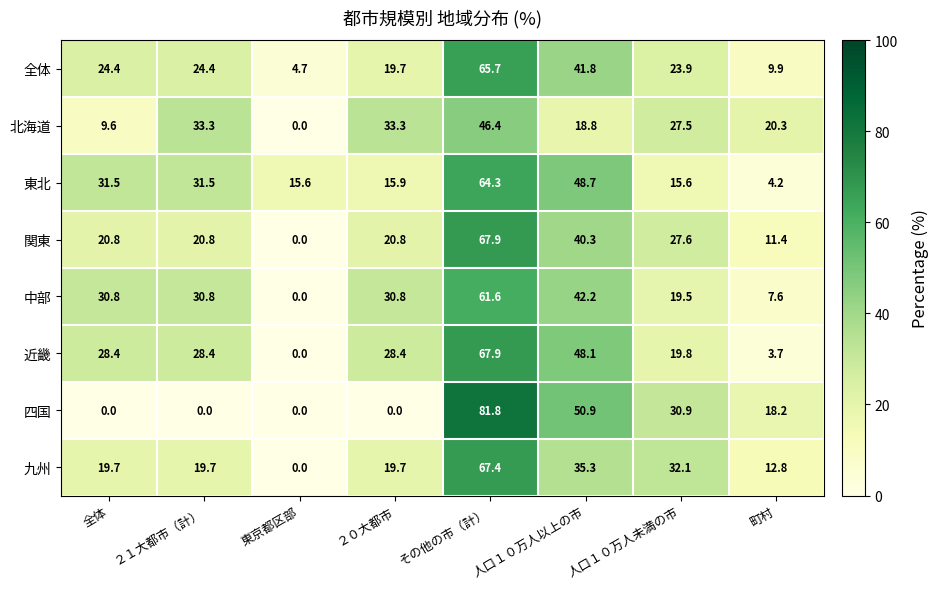

Which label corresponds to the largest value in the chart?

その他の市（計）